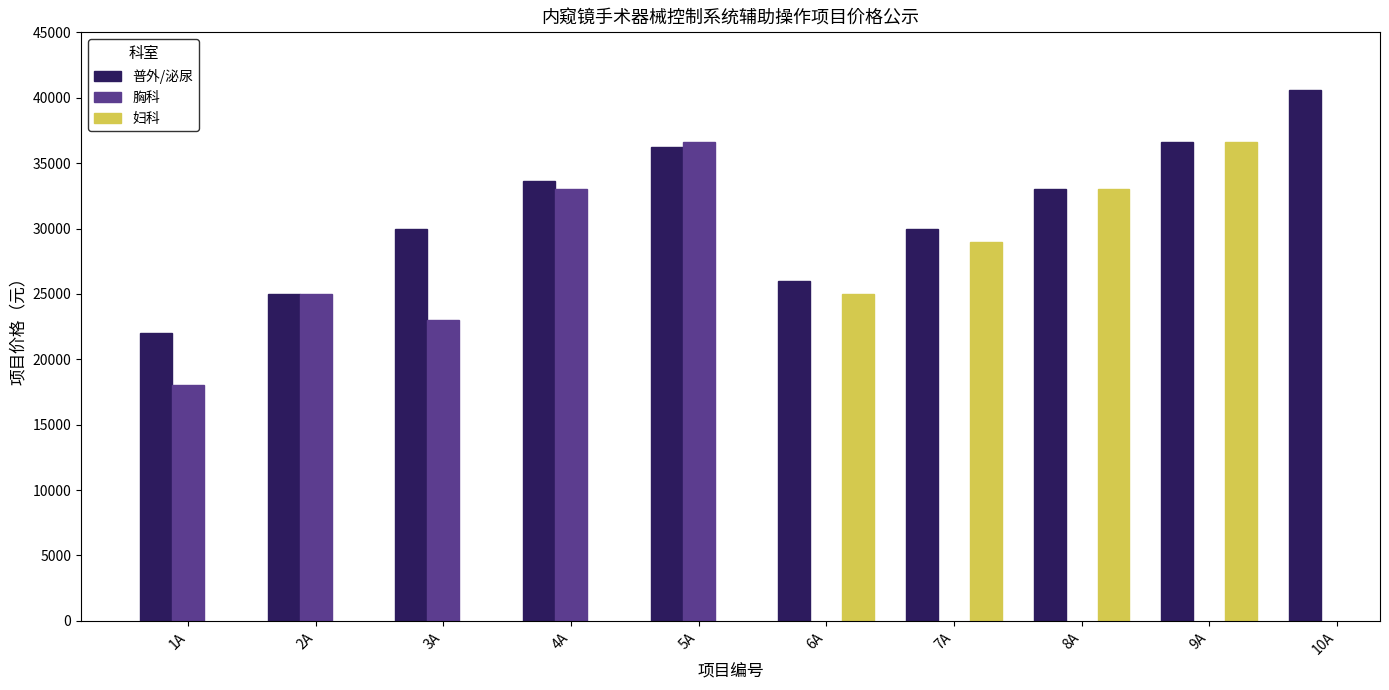

Are the bars grouped side by side (vs. stacked)?

Yes